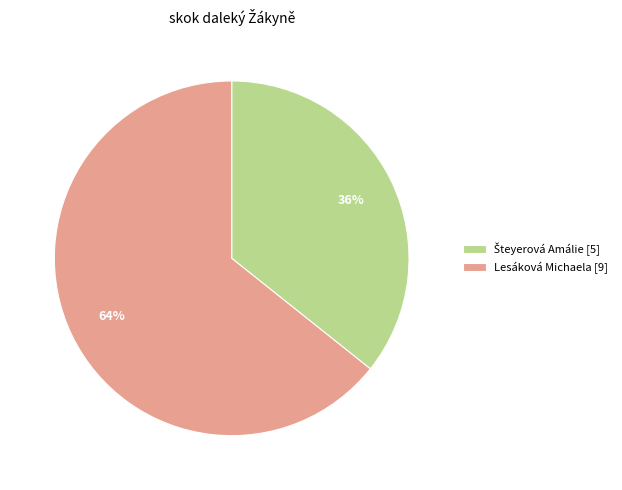

To the nearest percent, what is the average slice percentage?

50%